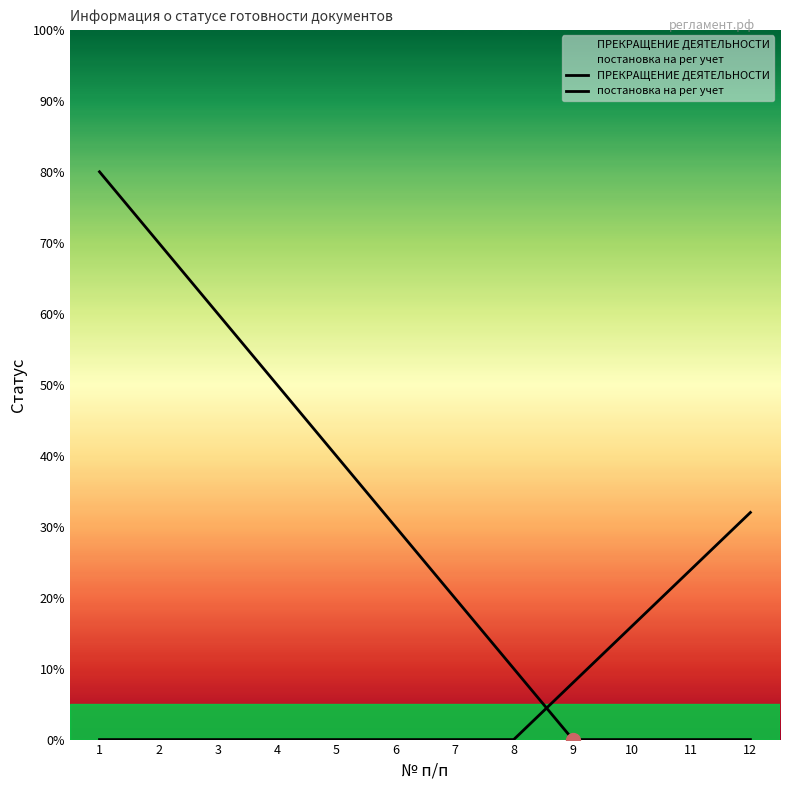

Read the ПРЕКРАЩЕНИЕ ДЕЯТЕЛЬНОСТИ value at 3, to the nearest 10.

60